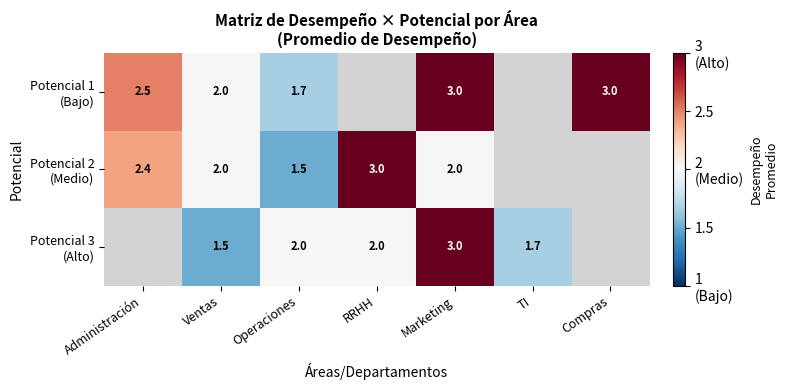

What is the total value across all series at Operaciones?

5.2